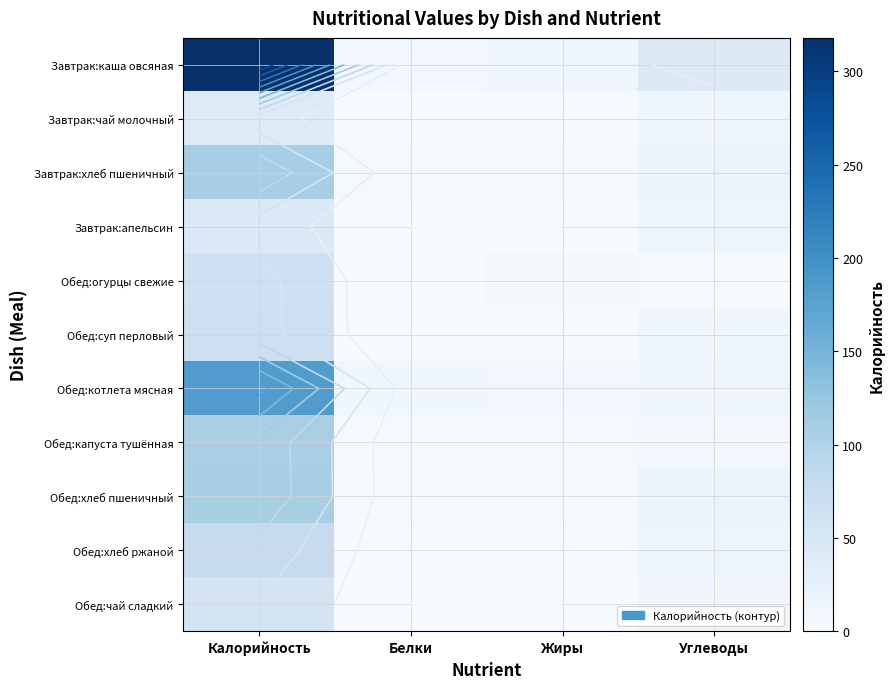

Which series has the largest total across all categories?

Завтрак:каша овсяная